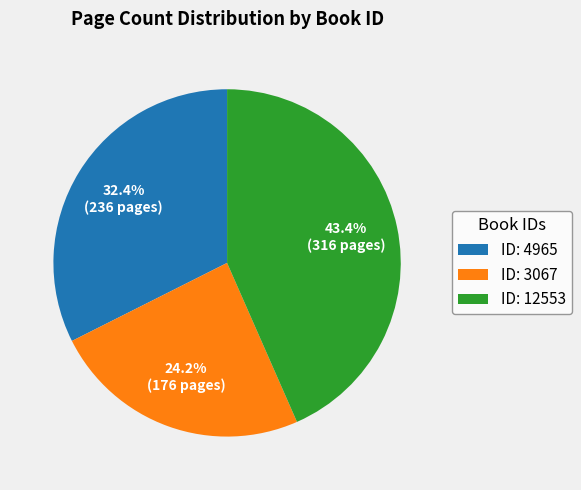

Rank the categories by value from highest to lowest.

ID: 12553, ID: 4965, ID: 3067